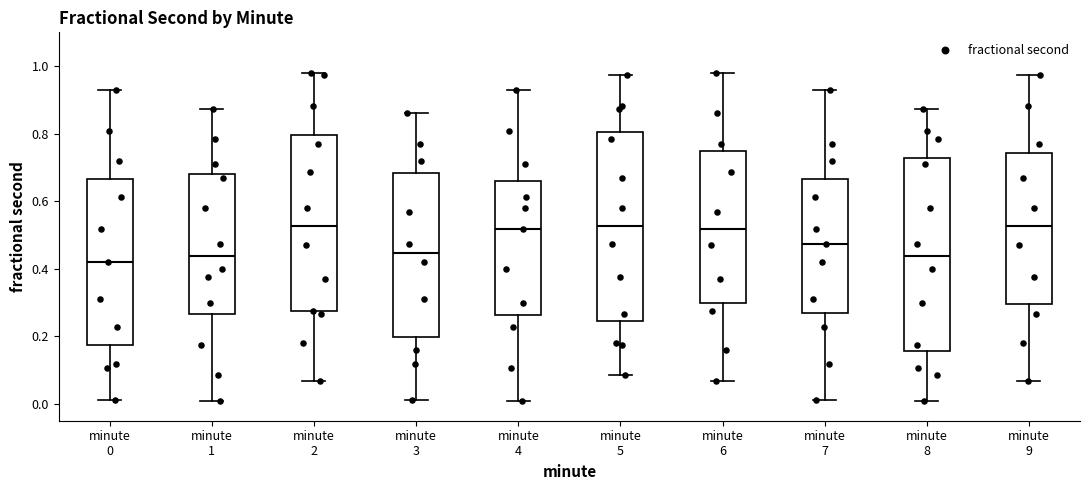

Reading left to right, read every box against the y-axis: the position of its median line, the range the box covers, and the ends of its whiskers. The values are not printed on the chart, so give them approximately, as read against the axis.

minute 0: median 0.42, box 0.18 to 0.66, whiskers 0.02 to 0.92
minute 1: median 0.44, box 0.26 to 0.68, whiskers 0.00 to 0.88
minute 2: median 0.52, box 0.28 to 0.80, whiskers 0.06 to 0.98
minute 3: median 0.44, box 0.20 to 0.68, whiskers 0.02 to 0.86
minute 4: median 0.52, box 0.26 to 0.66, whiskers 0.00 to 0.92
minute 5: median 0.52, box 0.24 to 0.80, whiskers 0.08 to 0.98
minute 6: median 0.52, box 0.30 to 0.74, whiskers 0.06 to 0.98
minute 7: median 0.48, box 0.26 to 0.66, whiskers 0.02 to 0.92
minute 8: median 0.44, box 0.16 to 0.72, whiskers 0.00 to 0.88
minute 9: median 0.52, box 0.30 to 0.74, whiskers 0.06 to 0.98